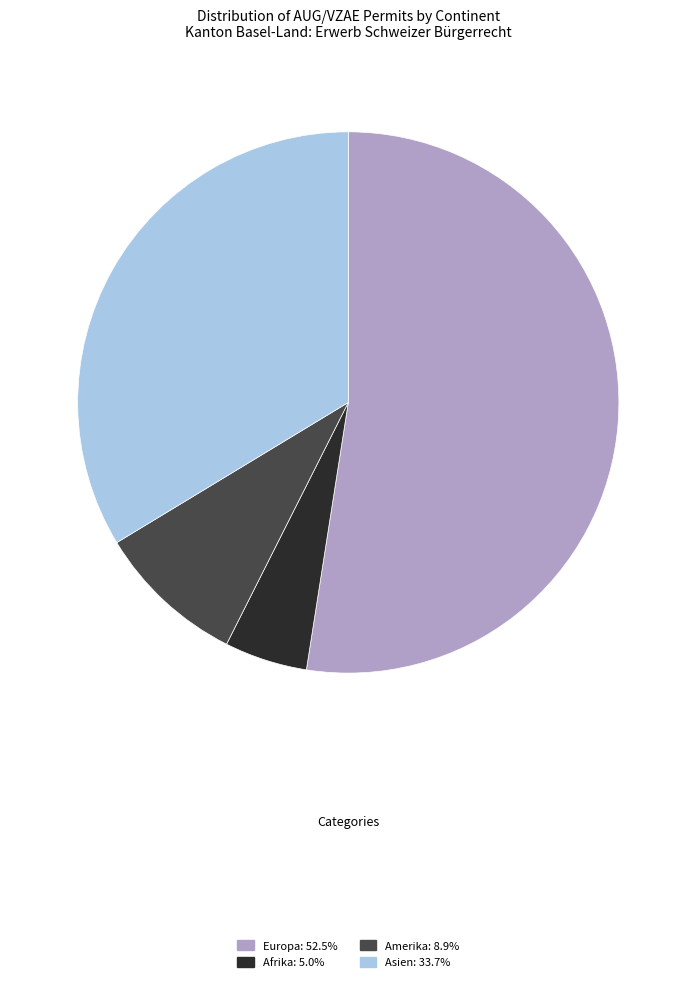

Does Asien: 33.7% represent more than half of the total?

No